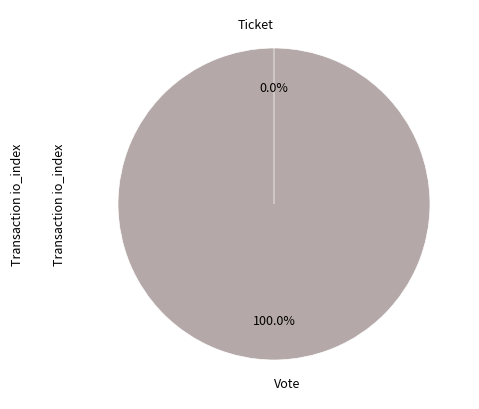

What portion of the pie excludes Ticket?

100.0%